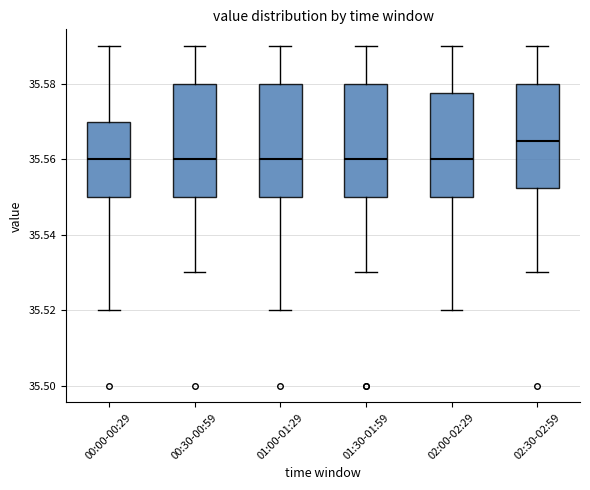

Which box's median line is the highest?

02:30-02:59